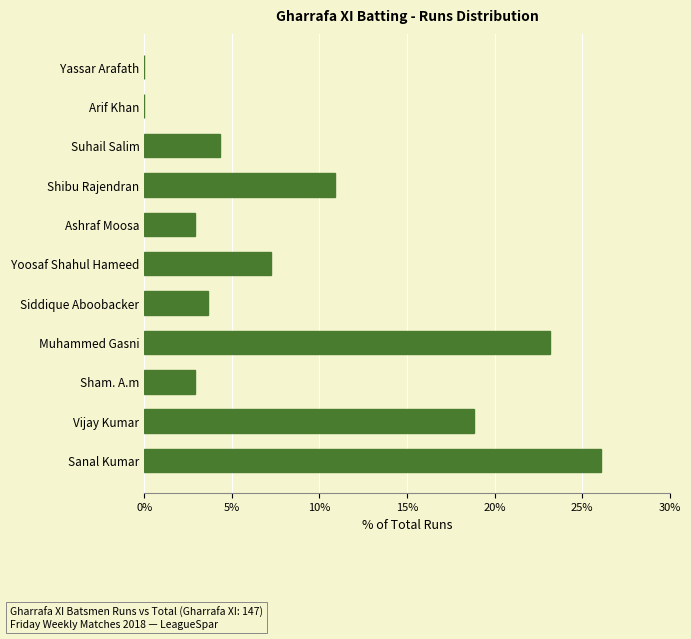

Reading bottom to top, what are all the values shown in this chart?

Sanal Kumar=26.1	Vijay Kumar=18.8	Sham. A.m=2.9	Muhammed Gasni=23.2	Siddique Aboobacker=3.6	Yoosaf Shahul Hameed=7.2	Ashraf Moosa=2.9	Shibu Rajendran=10.9	Suhail Salim=4.3	Arif Khan=0.0	Yassar Arafath=0.0